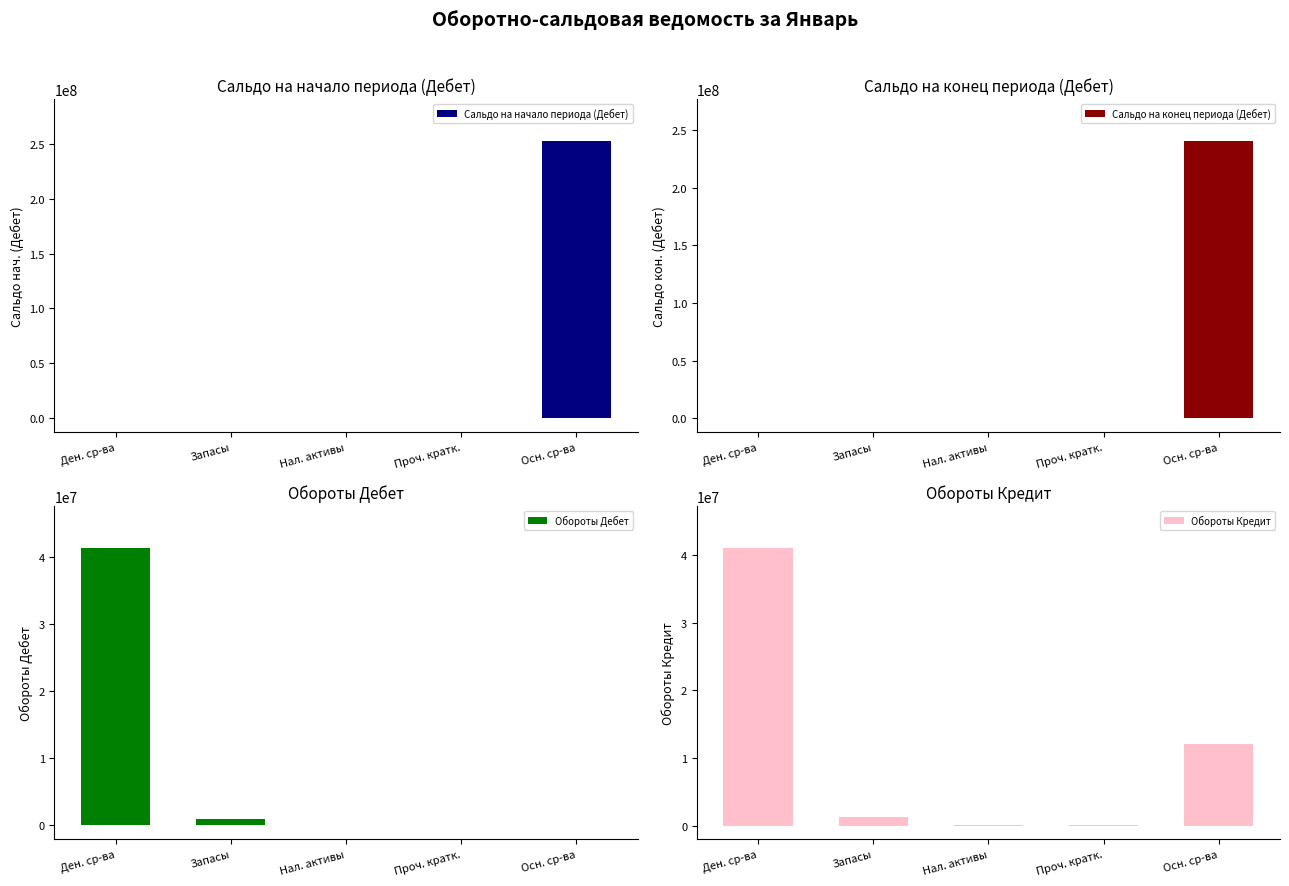

What is the highest value of the Обороты Кредит series?

41064400.0